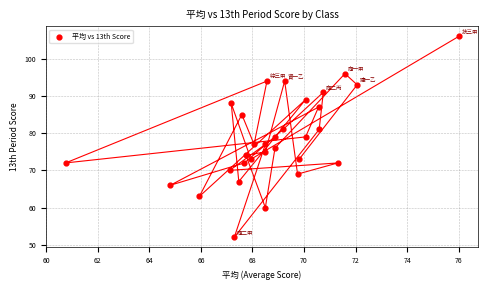

What is the range of Y values (max minus min)?

54